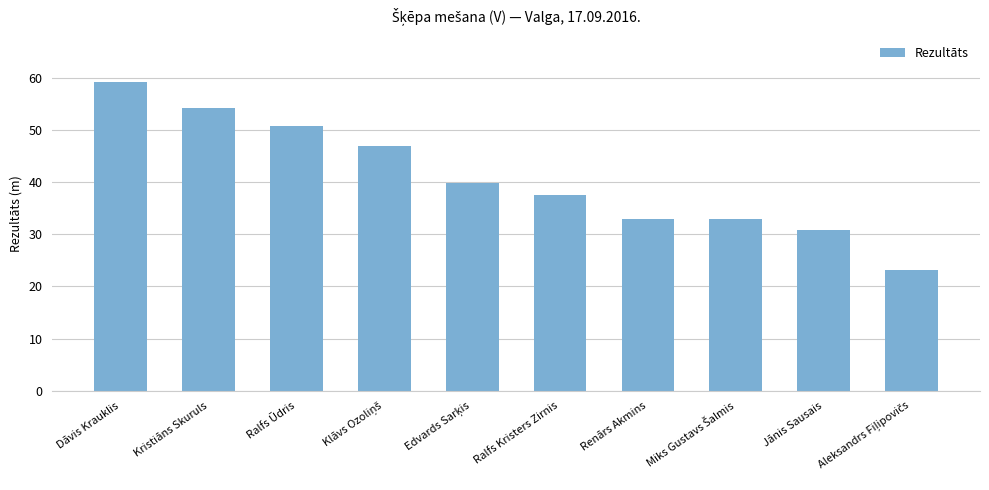

True or false: the data shows 30.8 at Jānis Sausais.

True